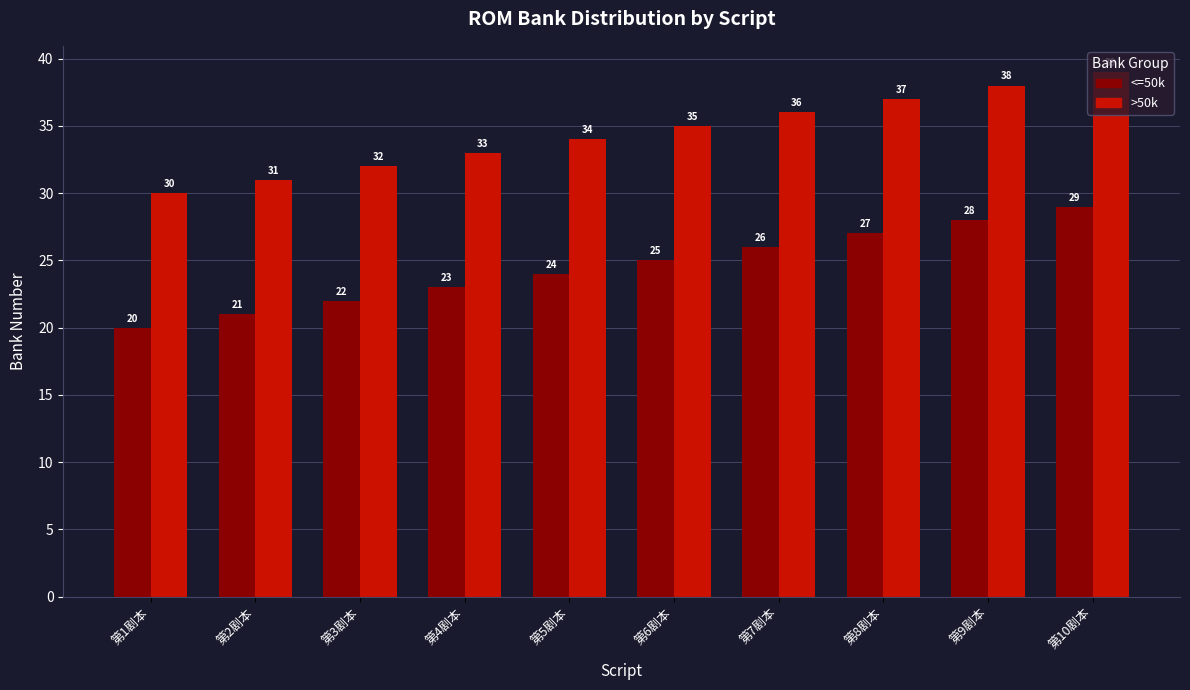

Reading left to right, what are all the values shown in this chart?

<=50k: 第1剧本=20	第2剧本=21	第3剧本=22	第4剧本=23	第5剧本=24	第6剧本=25	第7剧本=26	第8剧本=27	第9剧本=28	第10剧本=29
>50k: 第1剧本=30	第2剧本=31	第3剧本=32	第4剧本=33	第5剧本=34	第6剧本=35	第7剧本=36	第8剧本=37	第9剧本=38	第10剧本=39